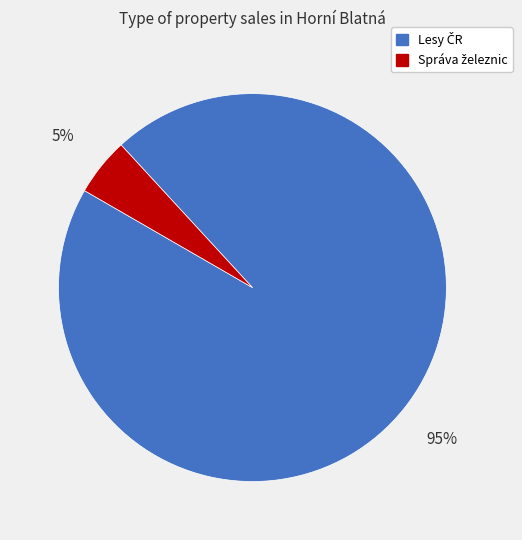

How many slices are in this pie chart?

2